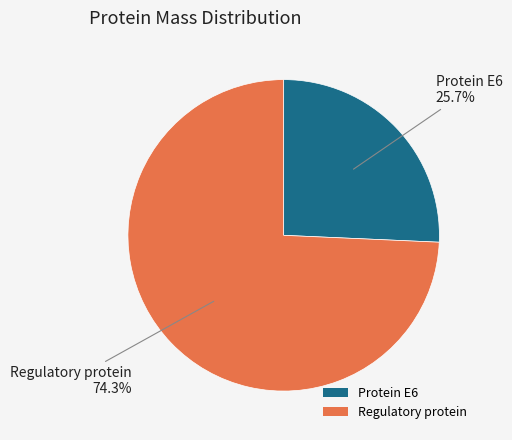

True or false: Protein E6 accounts for 26% of the total.

True